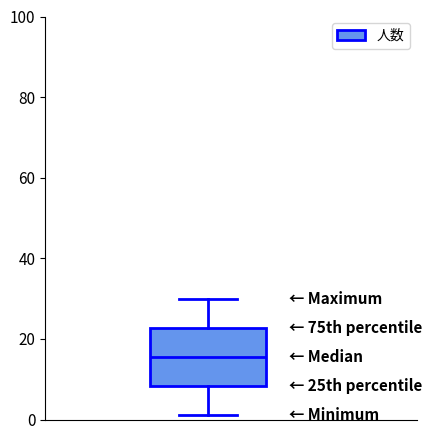

Where does the upper whisker of the box end on the y-axis? The values are not printed on the chart, so give them approximately, as read against the axis.

30